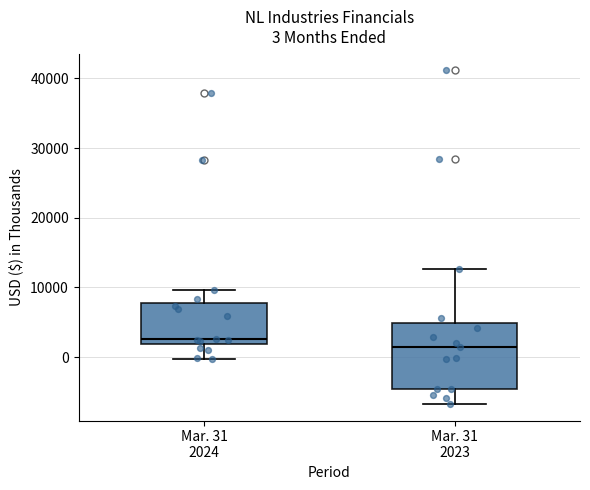

Which box's median line is the highest?

Mar. 31 2024